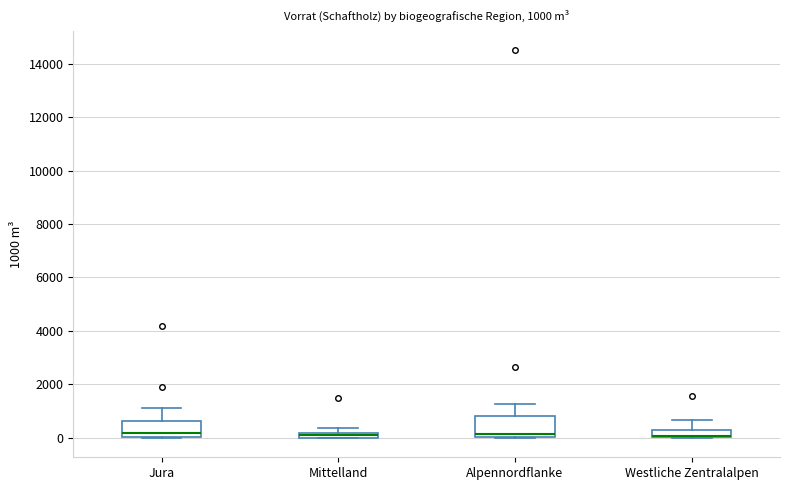

Comparing the boxes themselves (not the whiskers), which one is the tallest?

Alpennordflanke